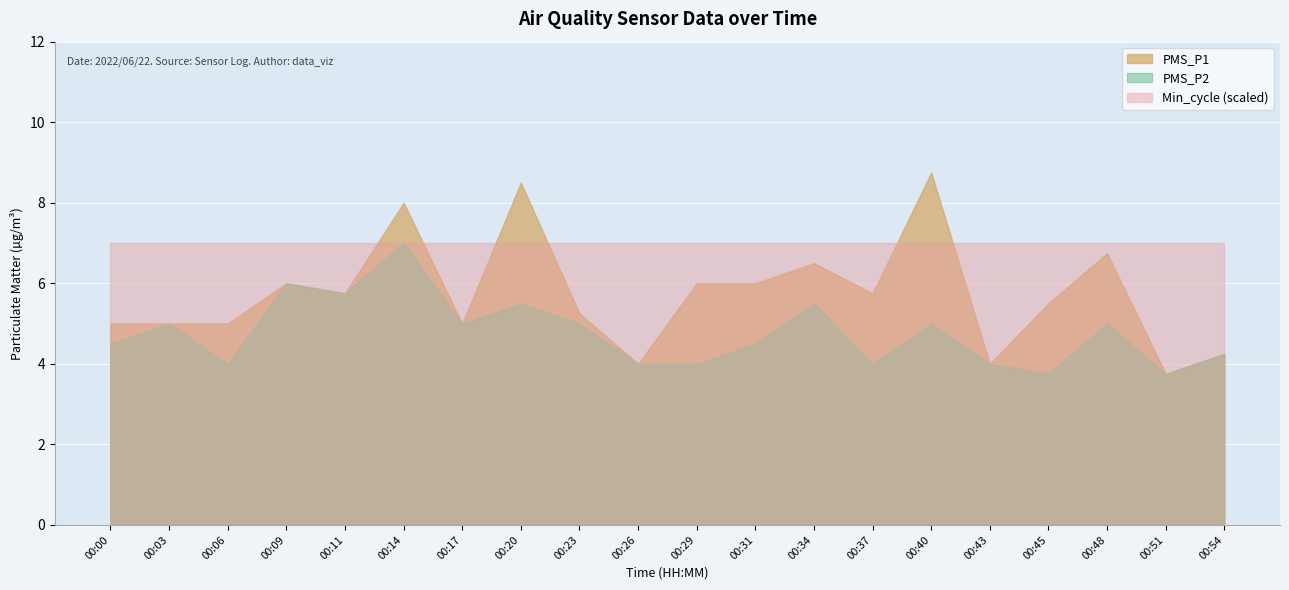

Which has a higher value, 00:45 or 00:11?

00:11